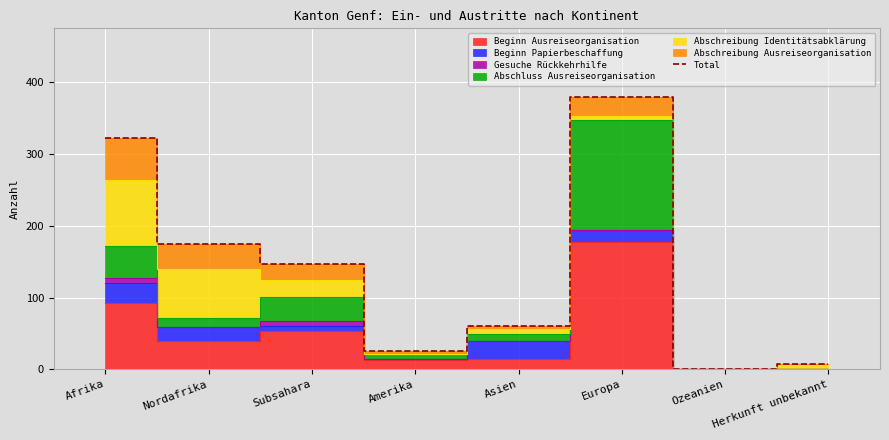

What is the average value?

140